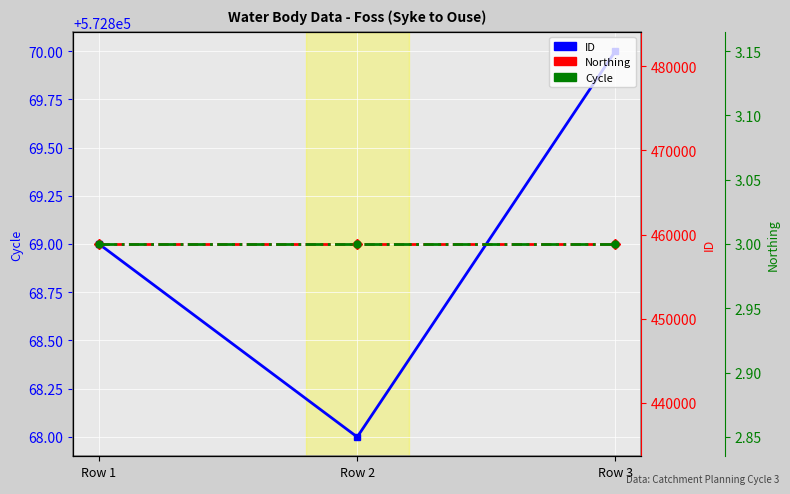

Between Row 2 and Row 1, which is larger?

Row 1